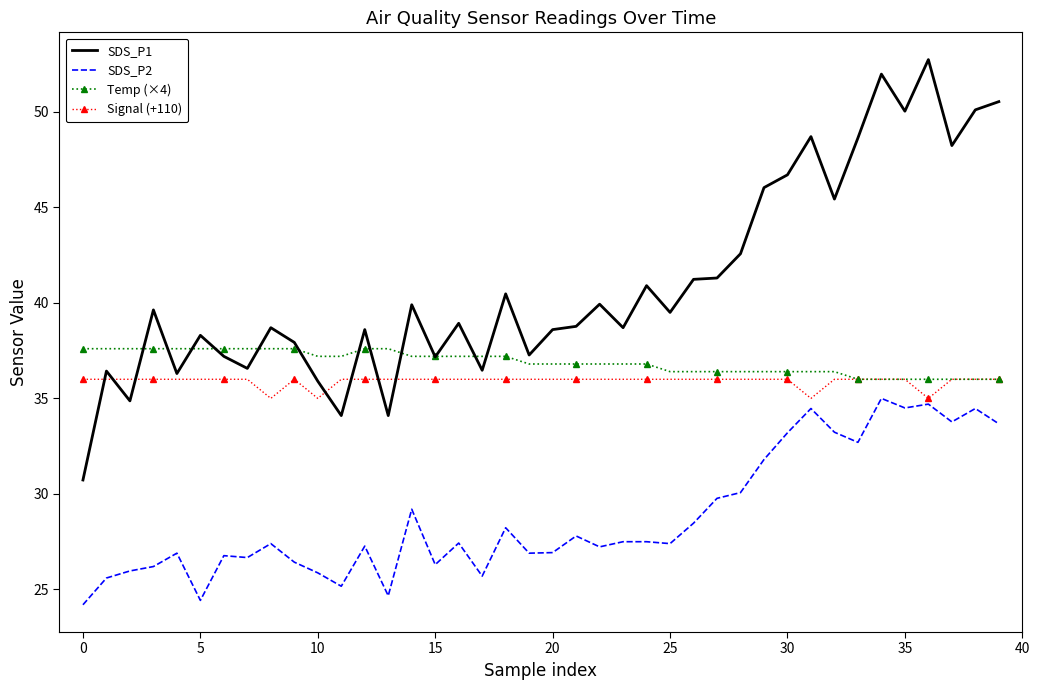

True or false: SDS_P2 and SDS_P1 intersect in this chart.

False